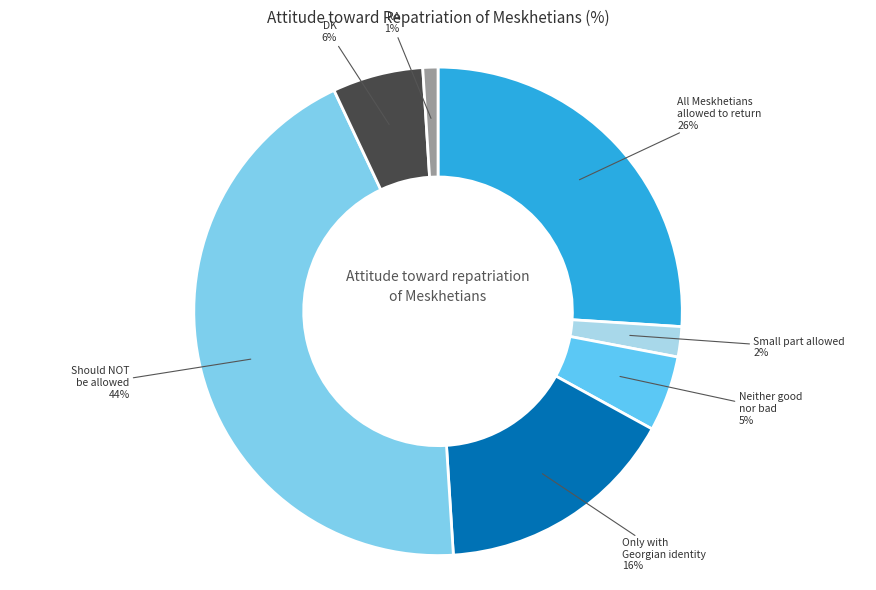

Count the number of slices in the pie.

7